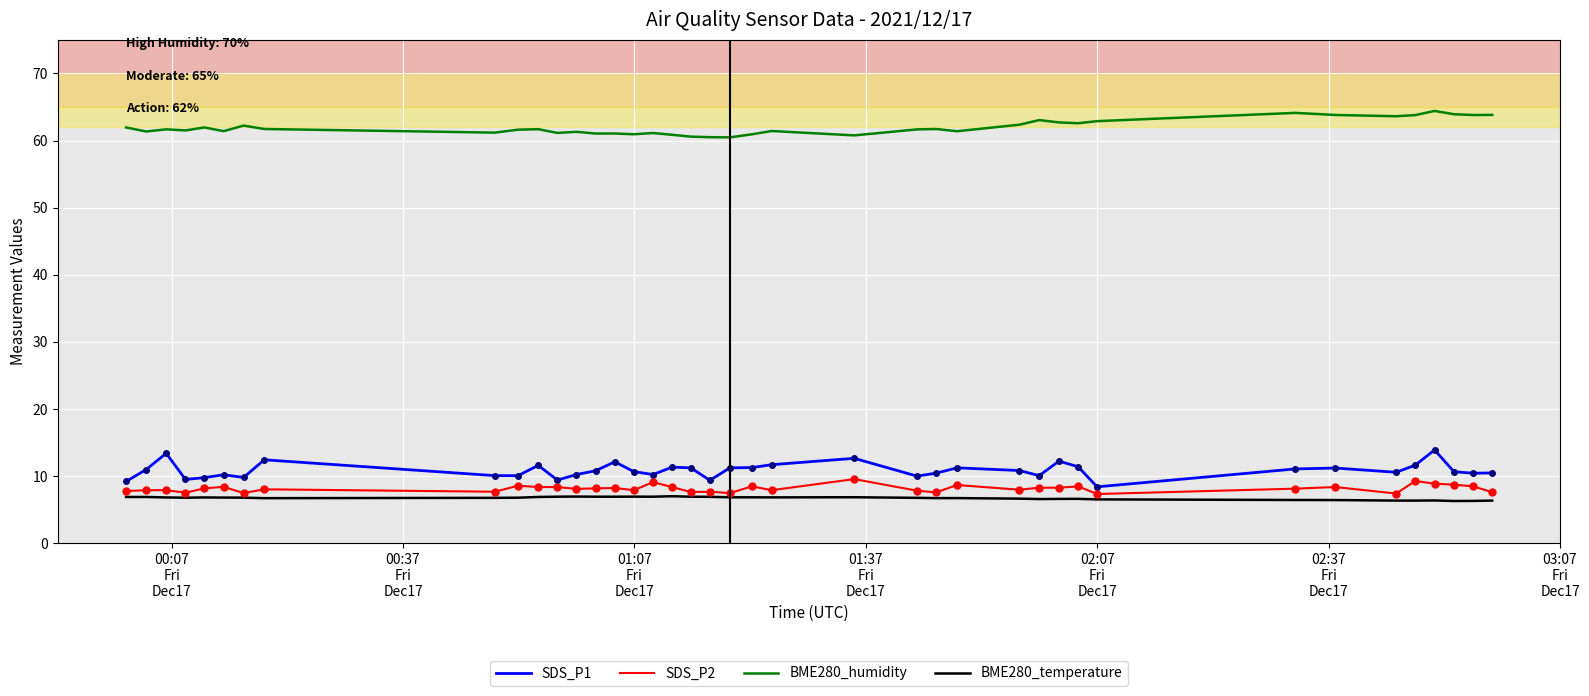

What is the maximum value shown in the chart?

64.4